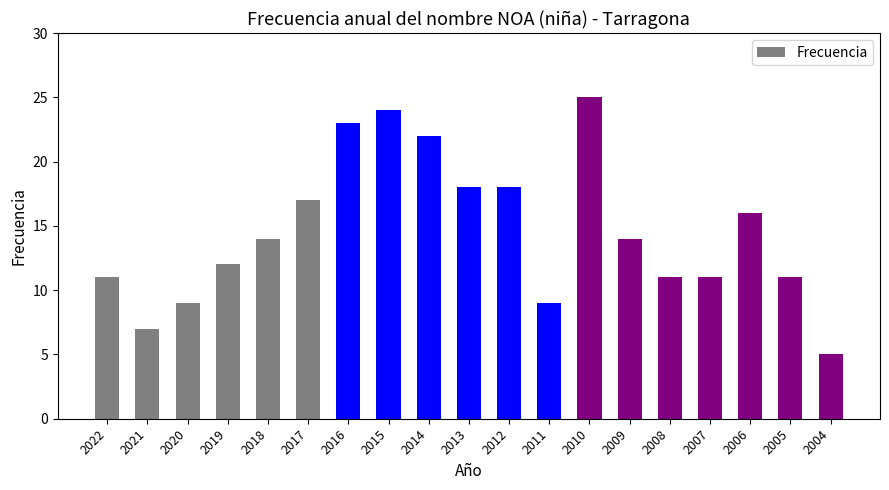

How many bars are there in total?

19